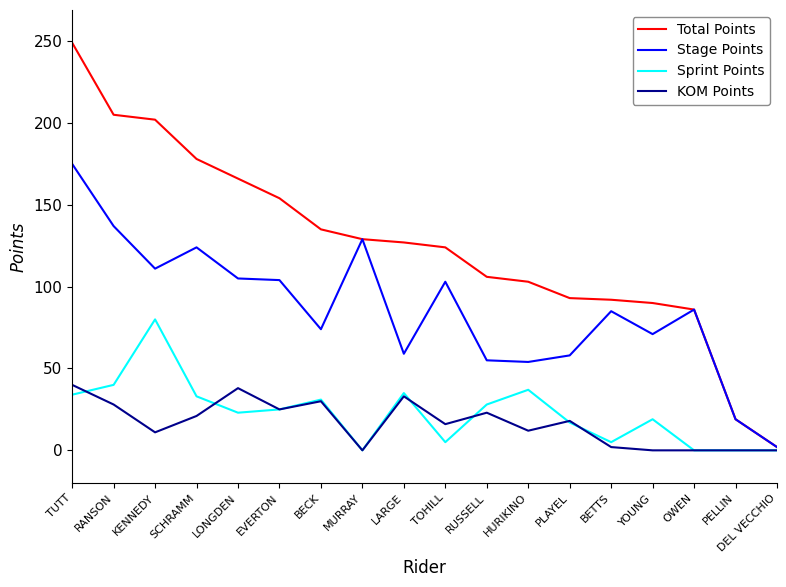

Which series changed the most between RANSON and RUSSELL?

Total Points